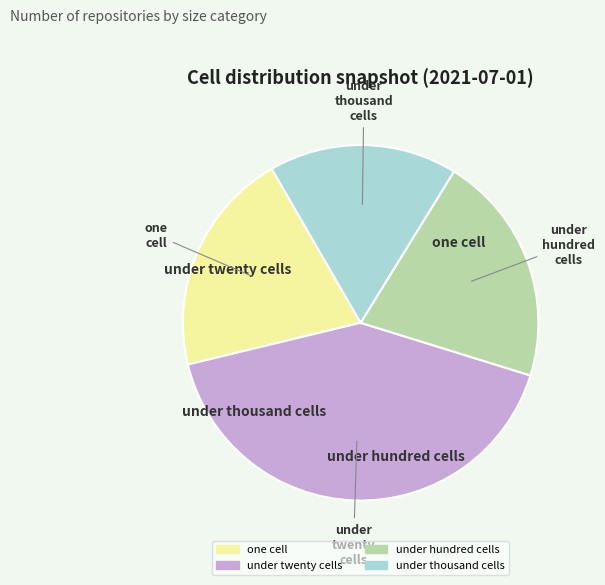

Is there a majority slice in this chart?

No